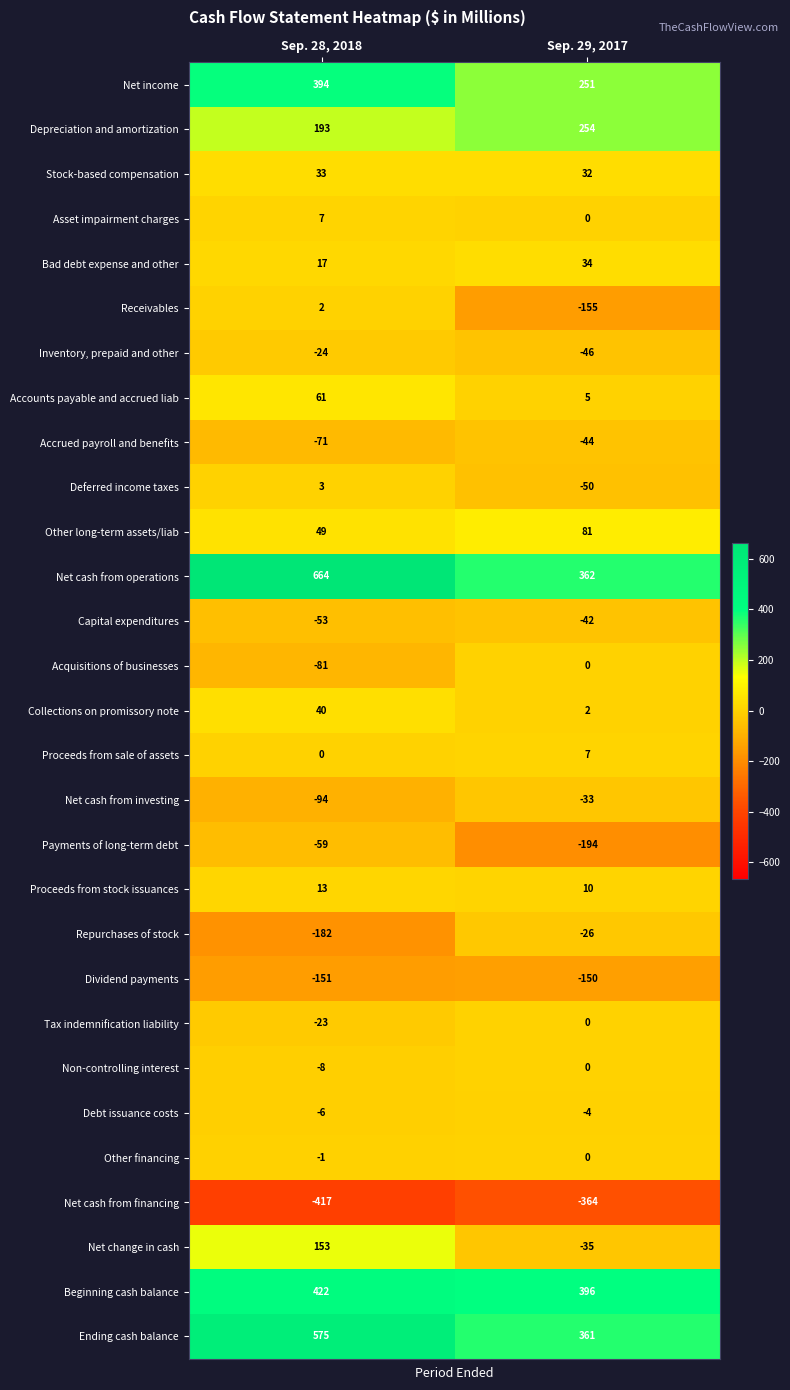

What is the difference between the Net cash from operations values at Sep. 29, 2017 and Sep. 28, 2018?

302